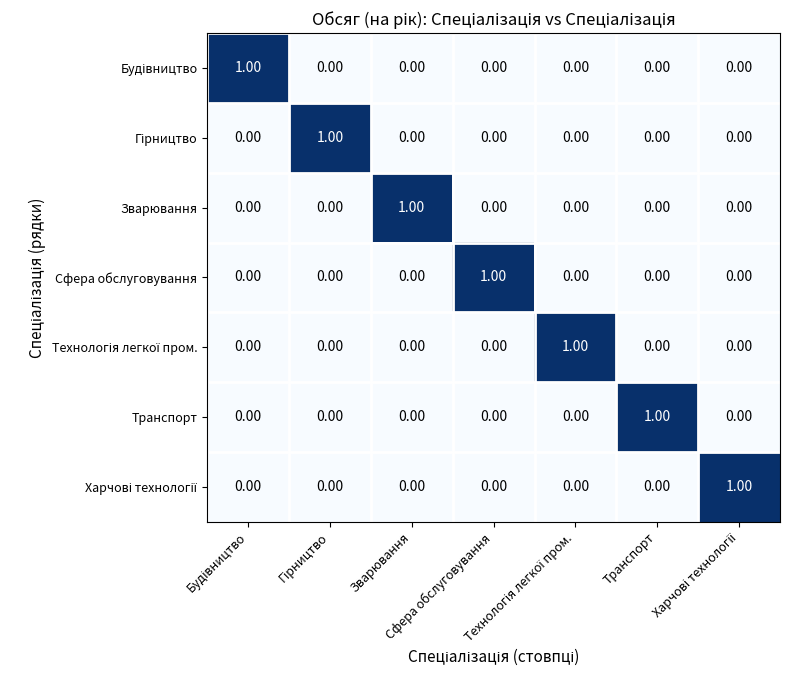

At how many categories does at least one series exceed 0?

7